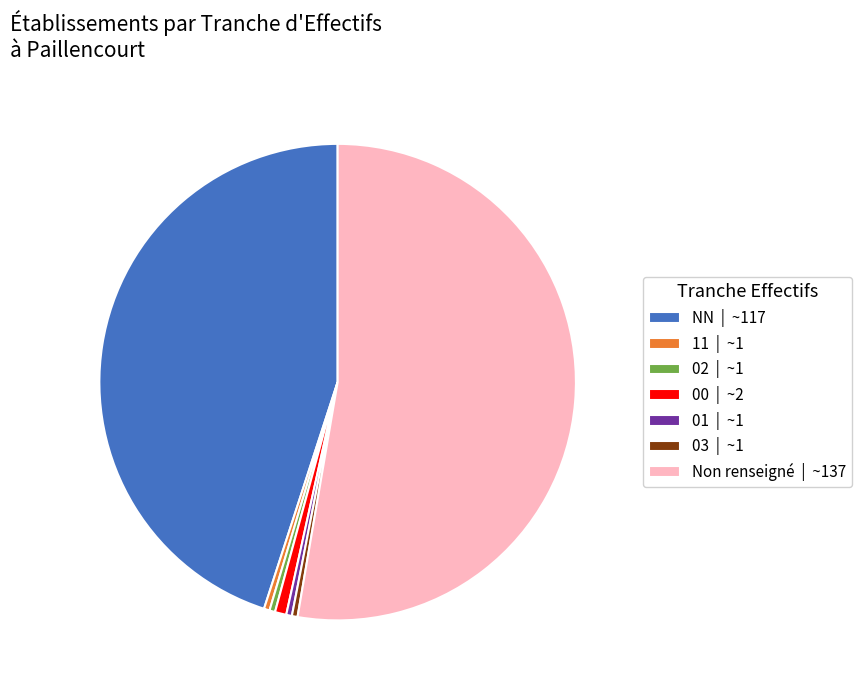

What is the ratio of the value at 03 | ~1 to the value at 02 | ~1?

1.0